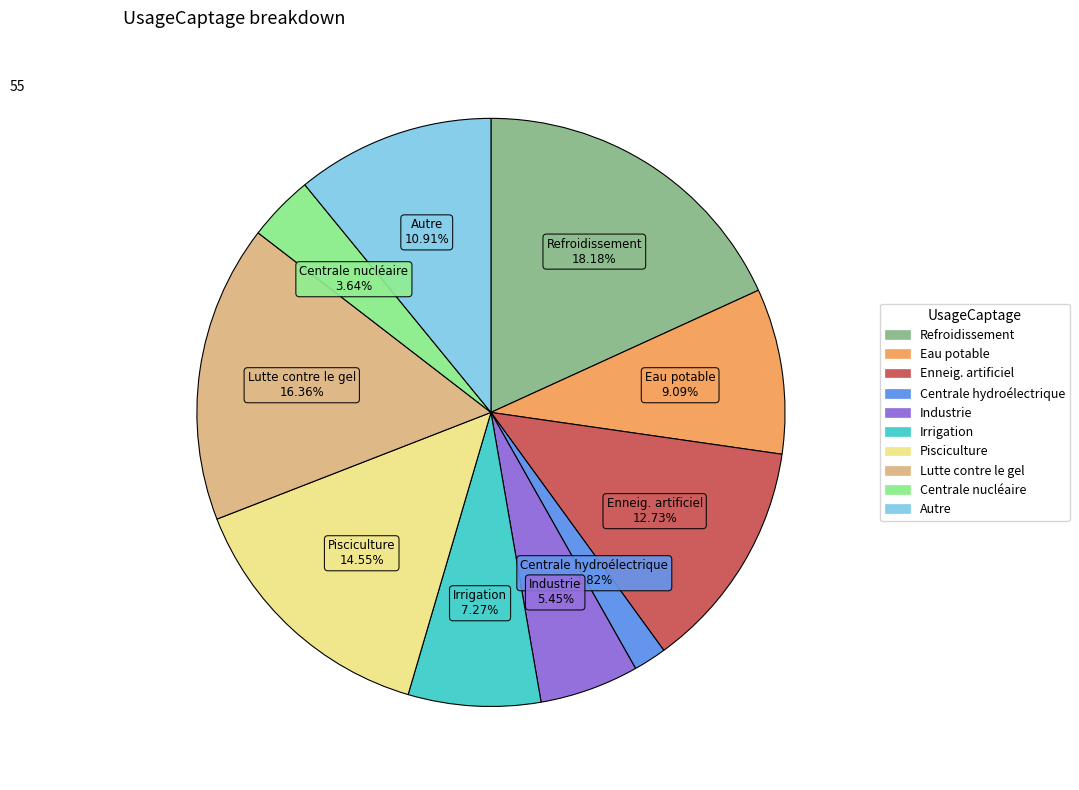

To the nearest percent, what is the combined percentage of Refroidissement and Industrie?

24%